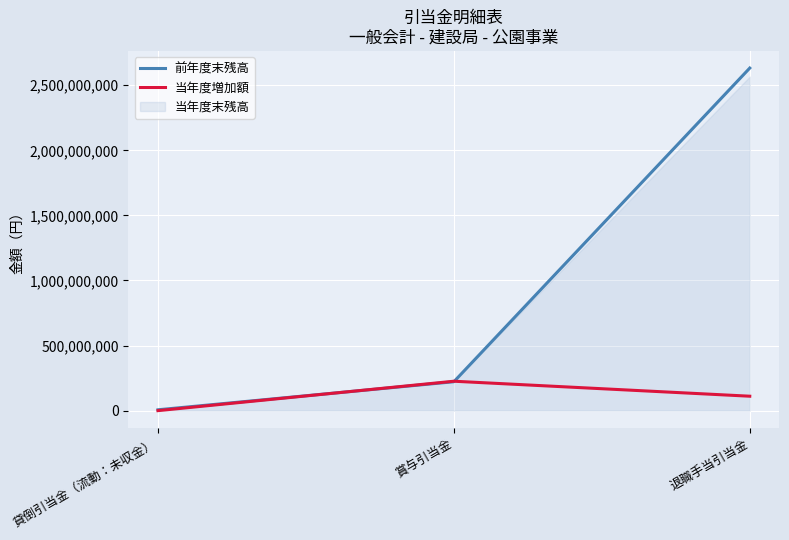

At which label does 当年度増加額 first exceed 110864048?

賞与引当金